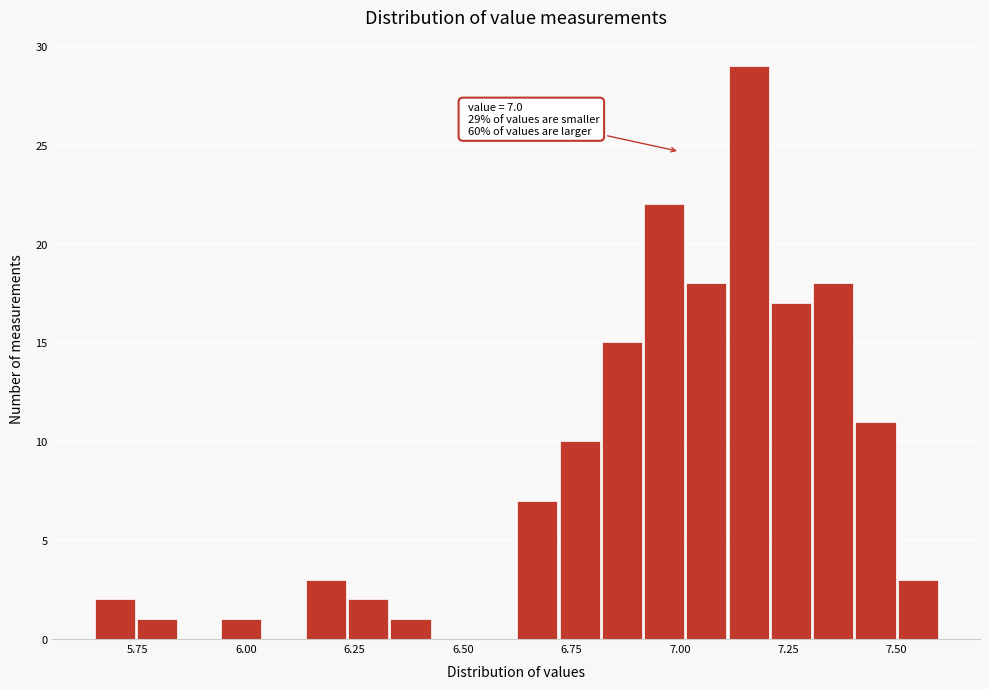

Around what value on the x-axis is the tallest bar? Give the approximate position of its centre, as read against the axis.

7.15